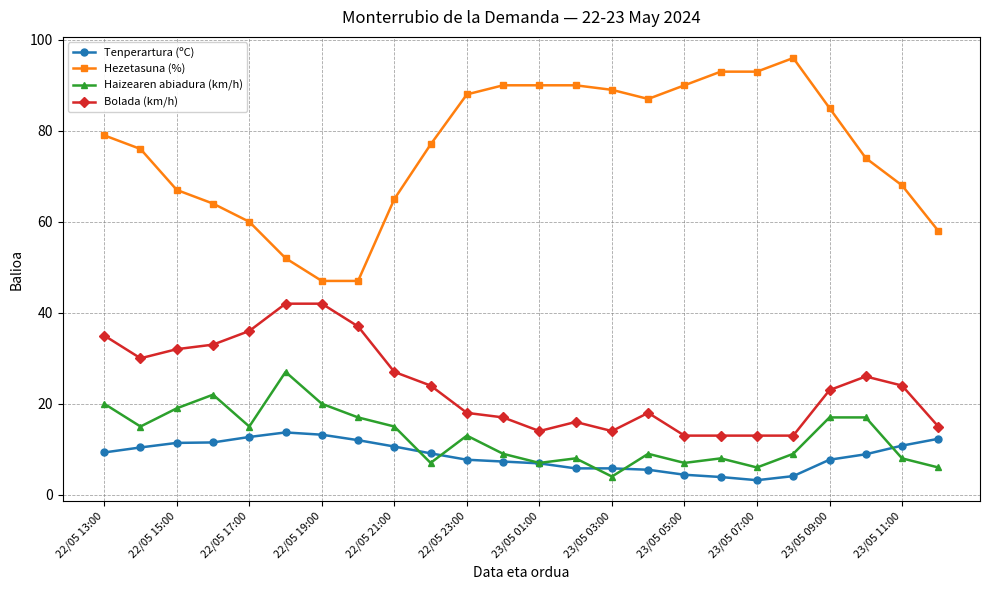

Rank the series by their maximum value, from lowest to highest.

Tenperartura (ºC), Haizearen abiadura (km/h), Bolada (km/h), Hezetasuna (%)